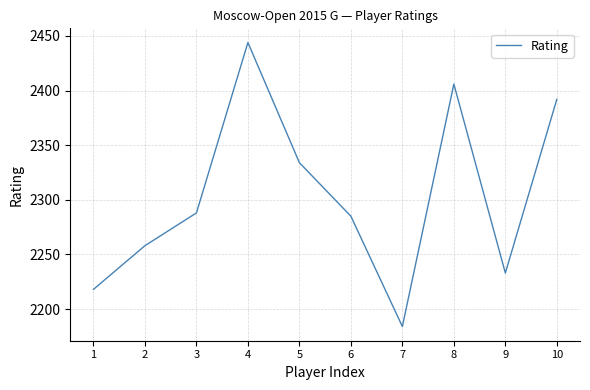

List the labels in order of value, largest first.

4, 8, 10, 5, 3, 6, 2, 9, 1, 7